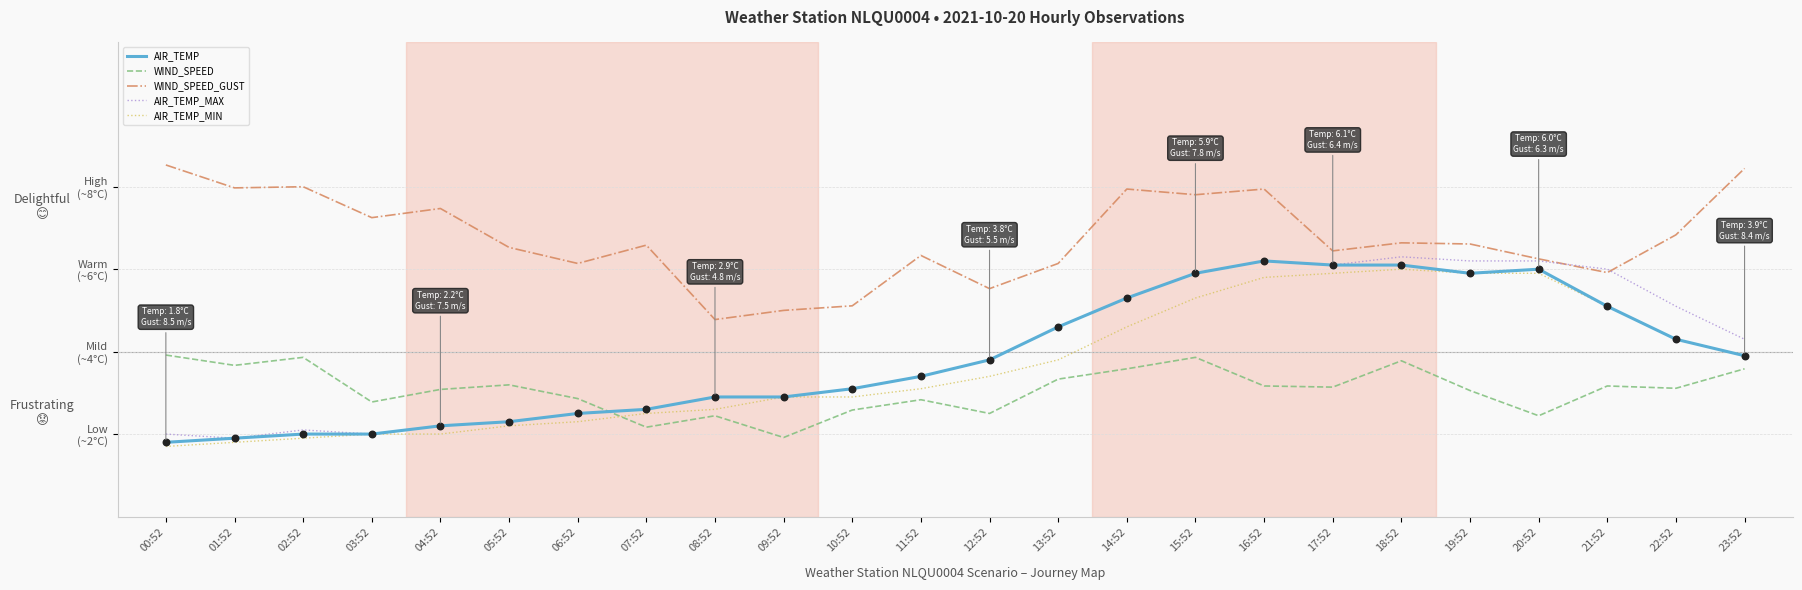

Is the value of AIR_TEMP_MAX at 01:52 greater than the value of AIR_TEMP at 10:52?

No